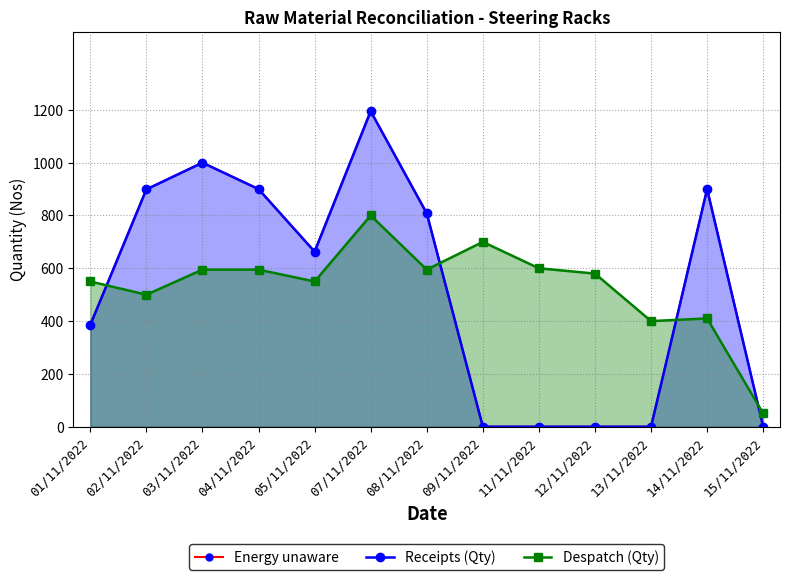

Which category has the lowest value in the Energy unaware series?

09/11/2022